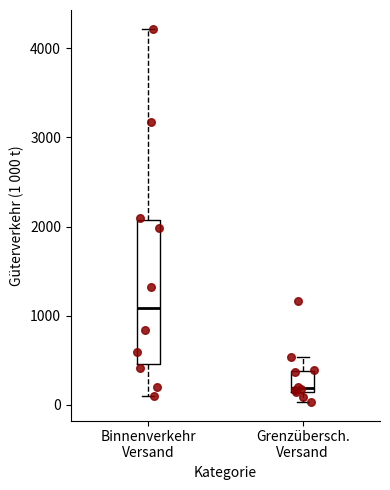

Where is the lower edge of the box for Grenzübersch. Versand on the y-axis? The values are not printed on the chart, so give them approximately, as read against the axis.

100